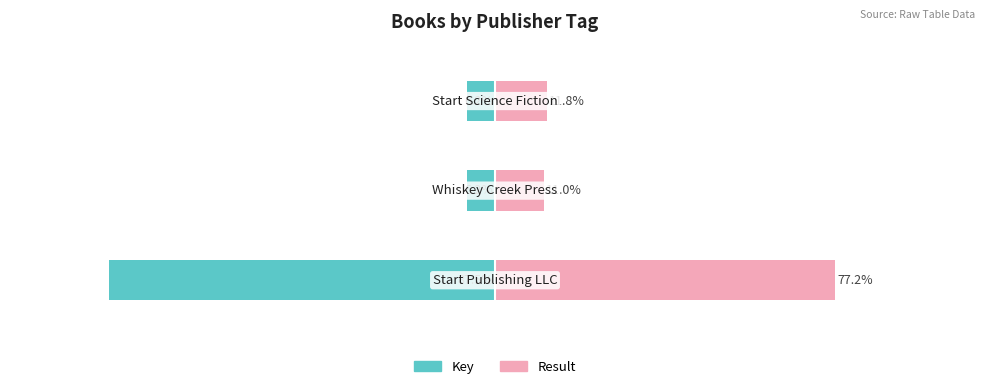

What is the difference between the maximum and minimum values in the Key series?

81.2